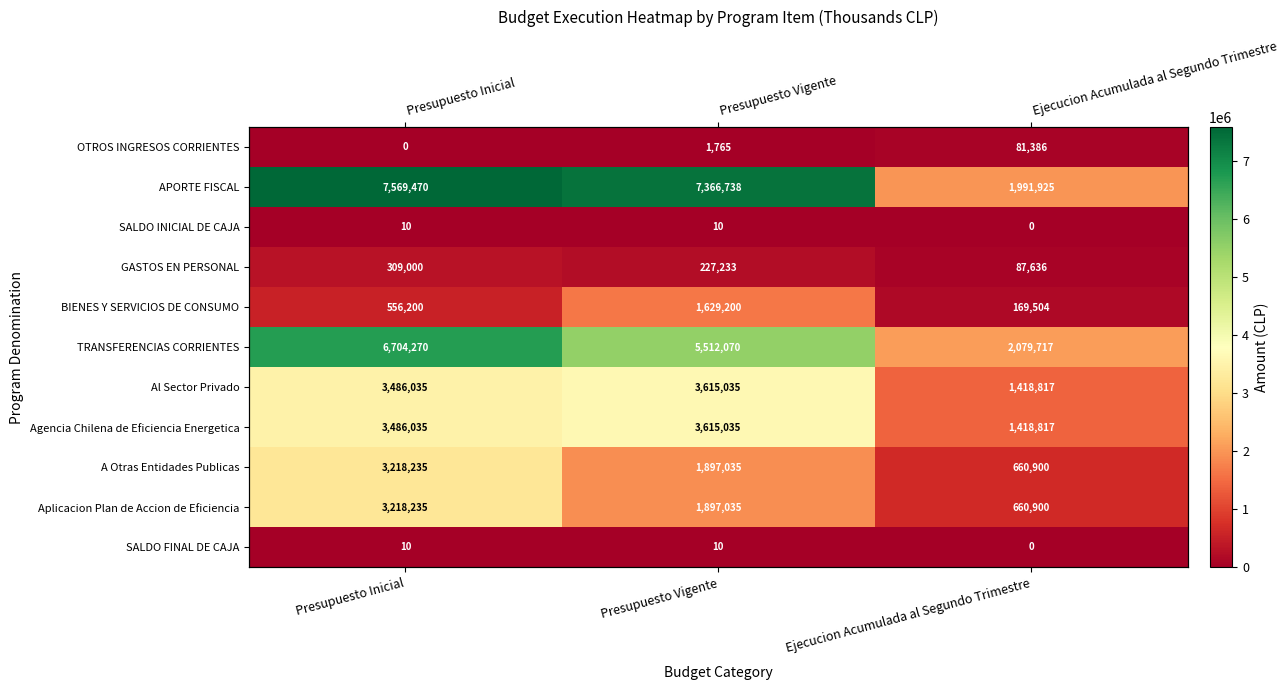

What is the average value of the OTROS INGRESOS CORRIENTES series?

27717